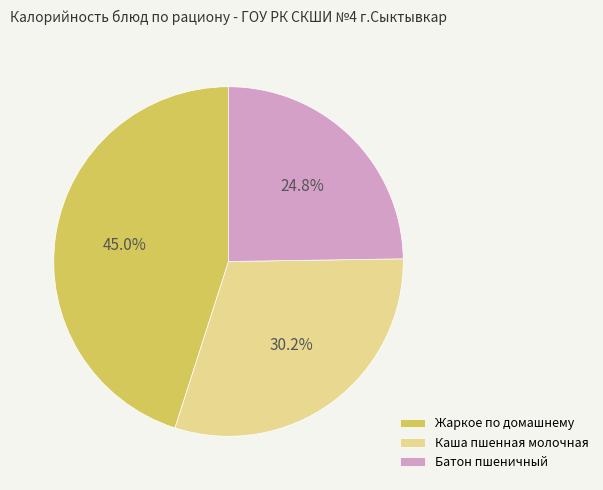

How many segments does this pie chart have?

3